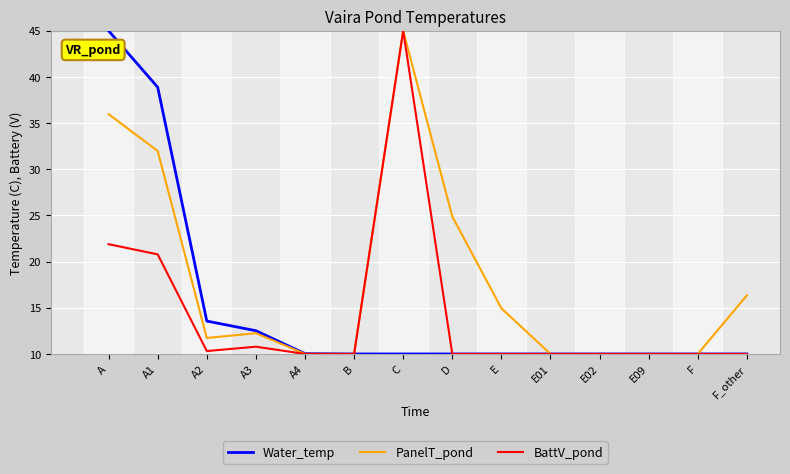

Rank the series at A from highest to lowest value.

Water_temp, PanelT_pond, BattV_pond